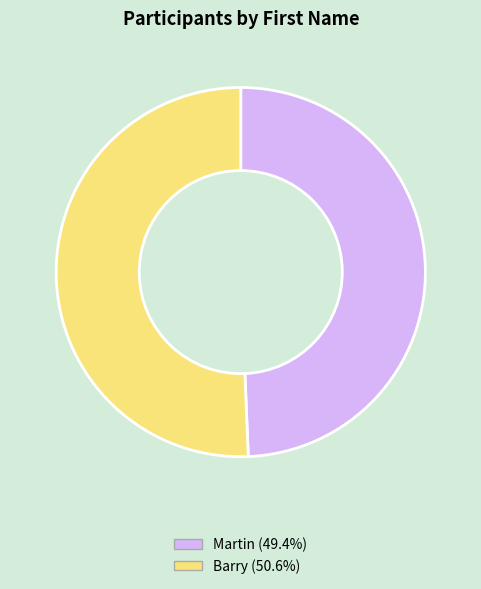

Count the number of slices in the pie.

2